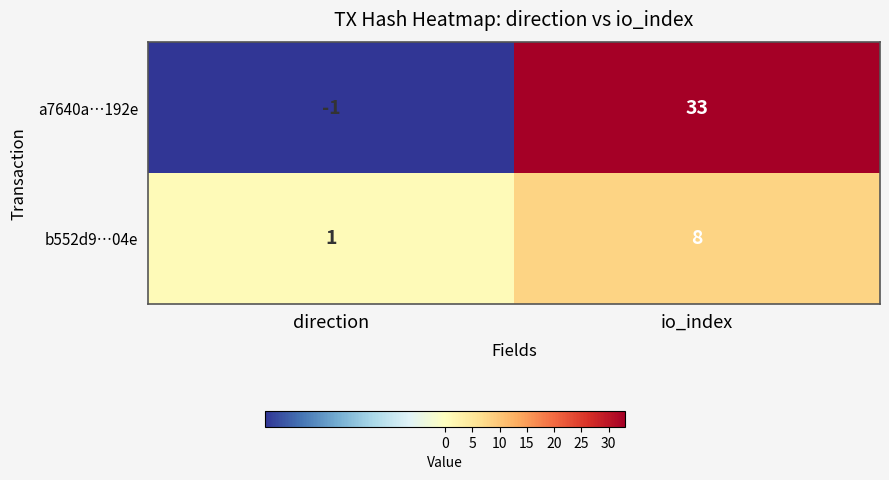

At how many categories does at least one series exceed 13?

1